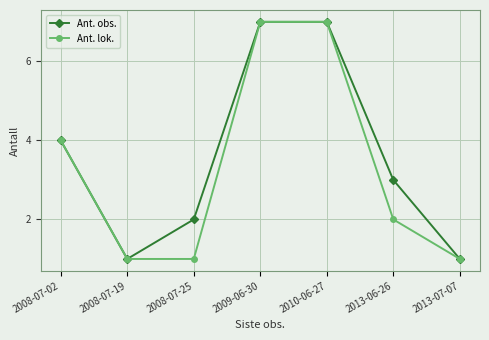

Reading right to left, what are all the values shown in this chart?

Ant. obs.: 1	3	7	7	2	1	4
Ant. lok.: 1	2	7	7	1	1	4